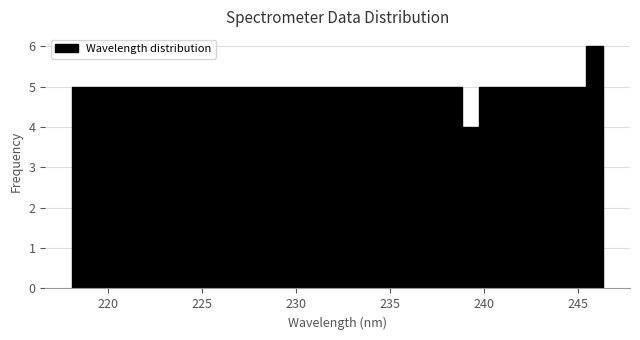

Around what value on the x-axis is the tallest bar? Give the approximate position of its centre, as read against the axis.

246.0